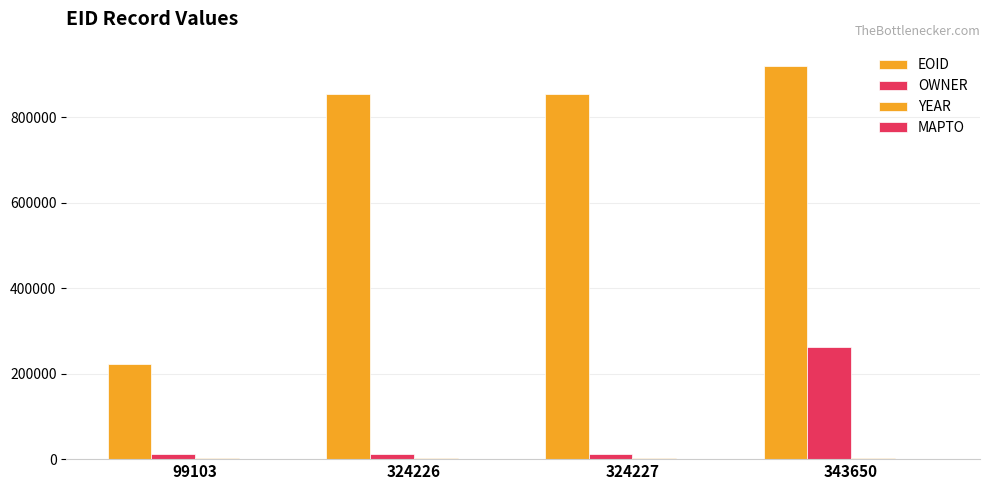

Which series has the largest total across all categories?

EOID